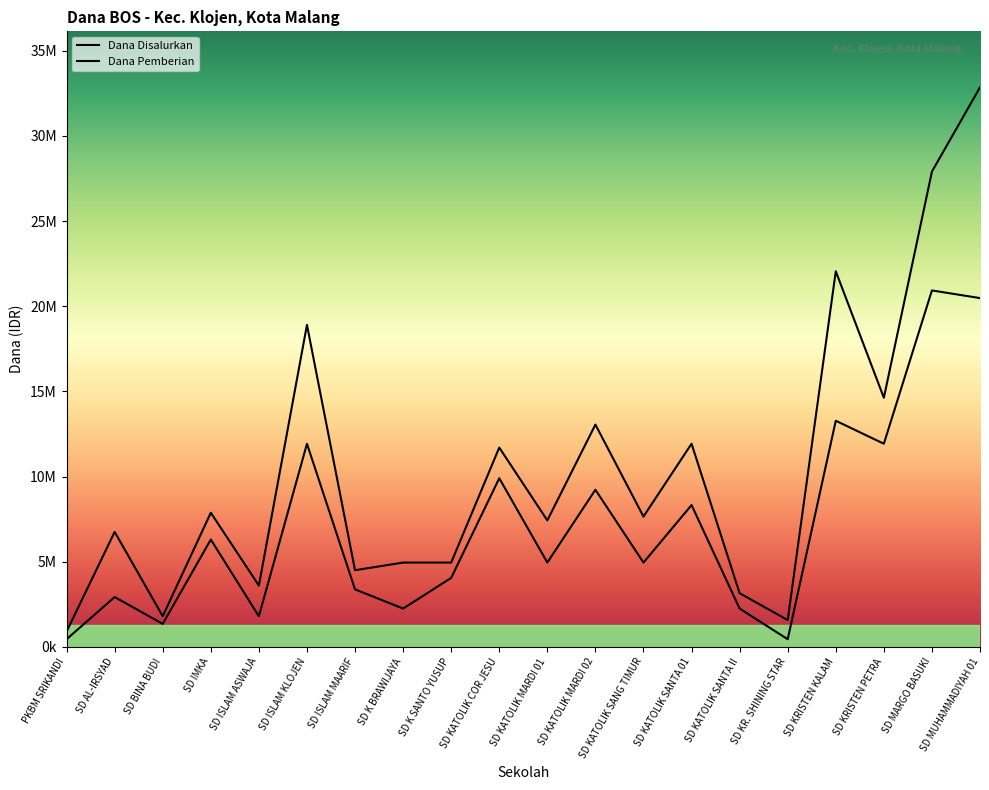

Is this an area chart (filled region under the line)?

No